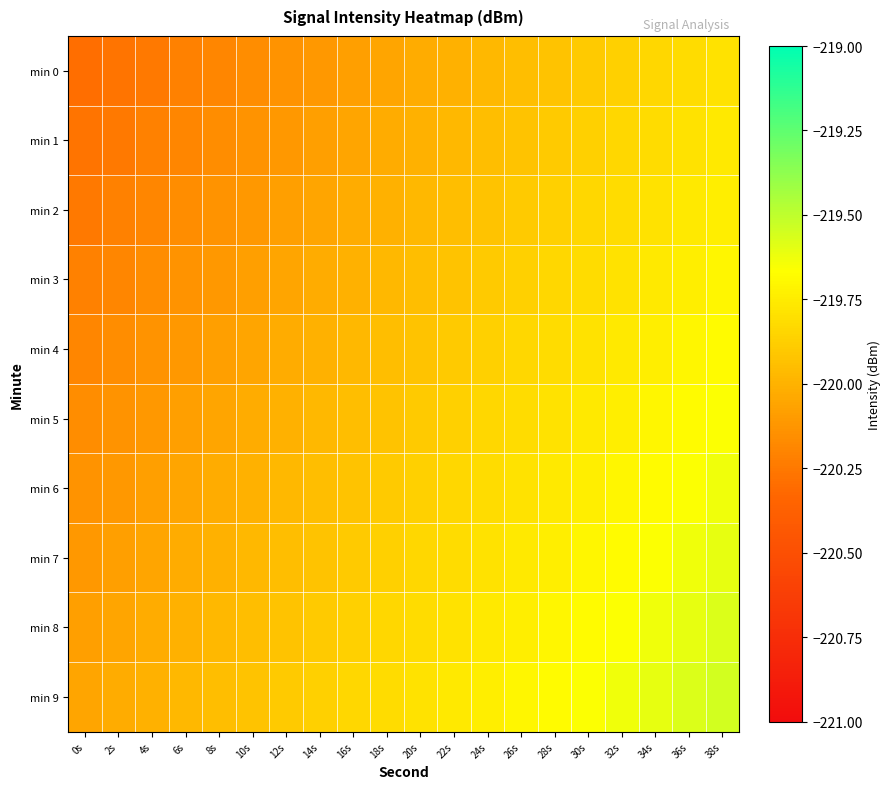

List the series in order of their peak value, lowest first.

min 0, min 1, min 2, min 3, min 4, min 5, min 6, min 7, min 8, min 9